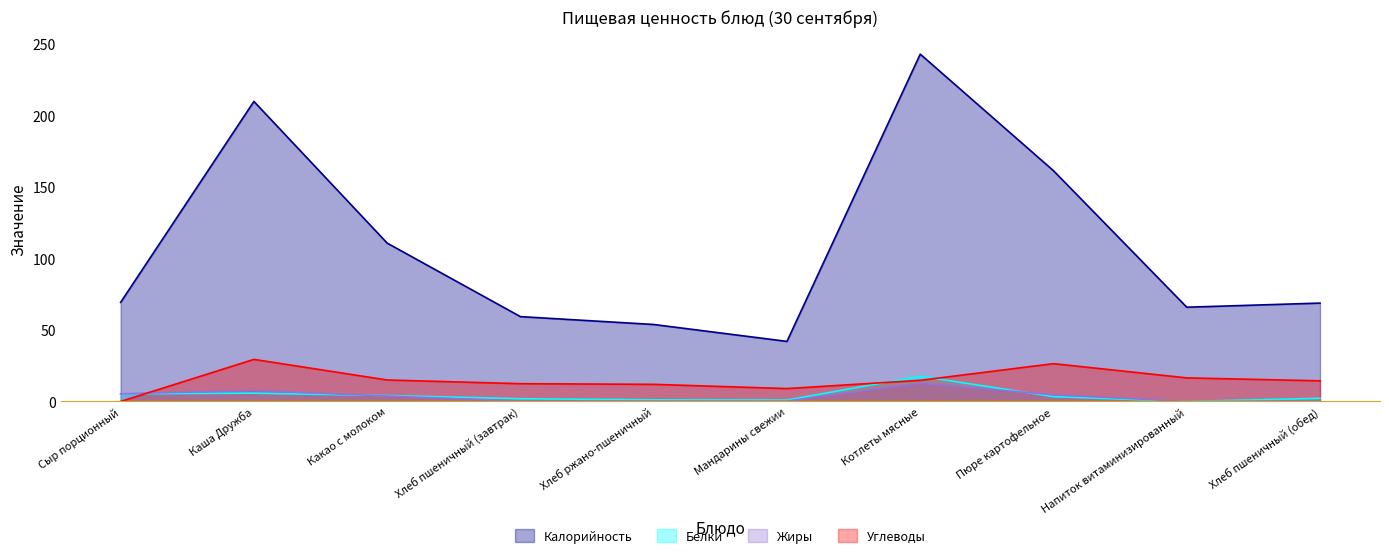

At how many categories does at least one series exceed 143?

3